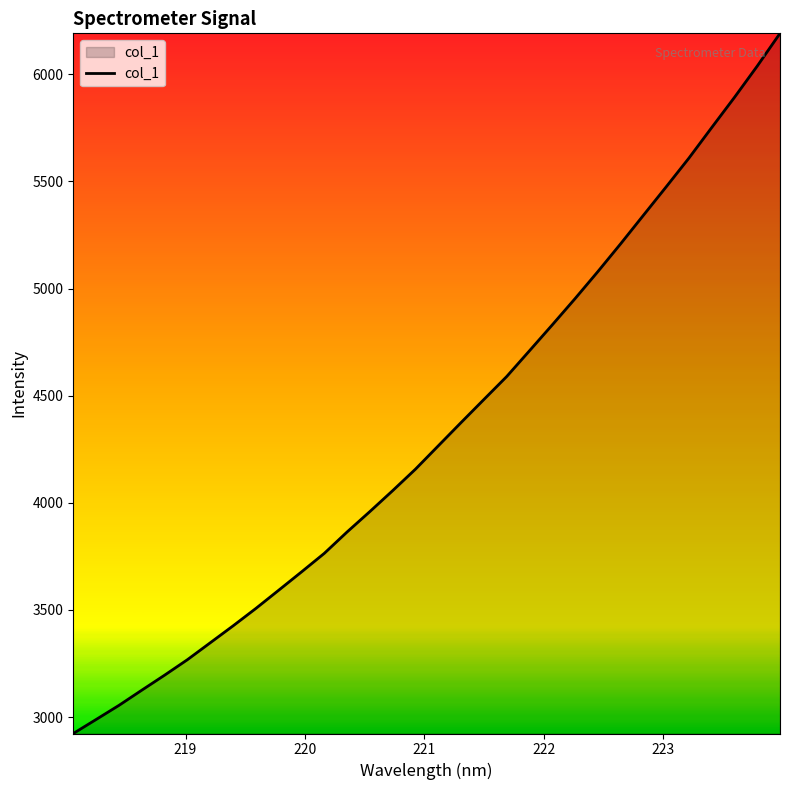

What is the difference between the maximum and minimum values?

3267.0